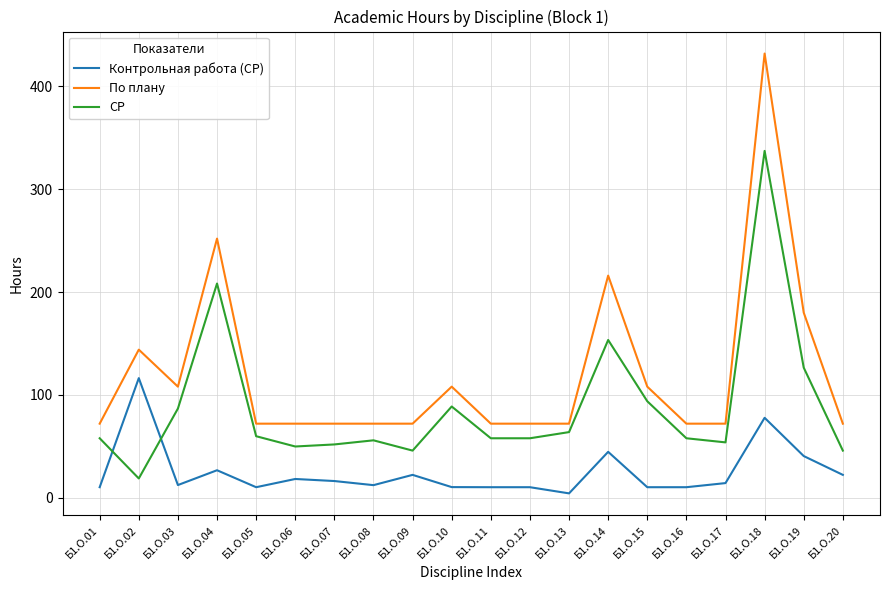

True or false: Контрольная работа (СР) and По плану intersect in this chart.

False